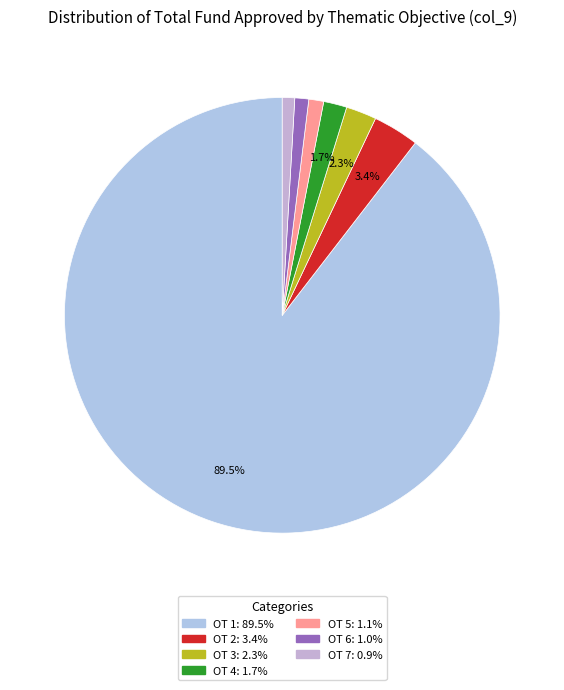

Count the number of slices in the pie.

7